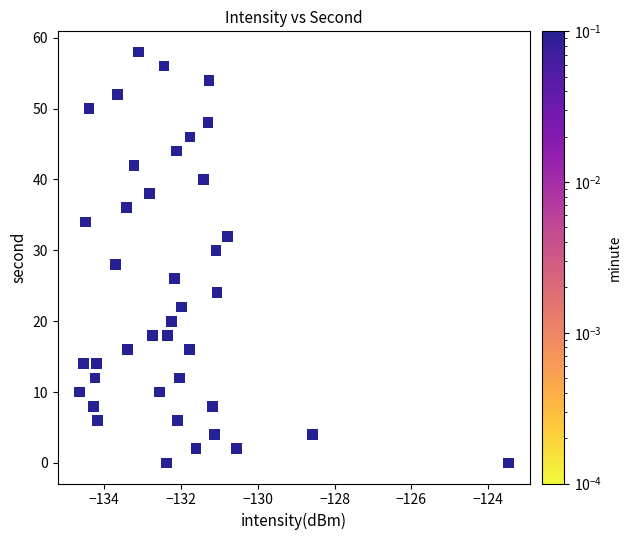

What is the range of Y values (max minus min)?

58